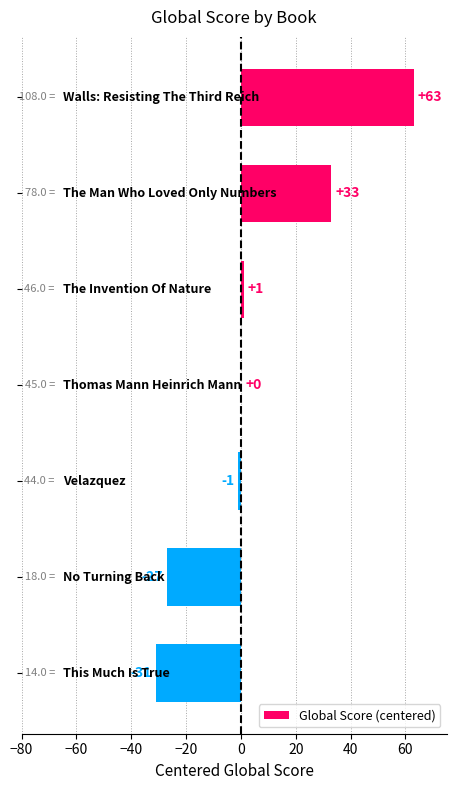

What is the maximum value shown in the chart?

63